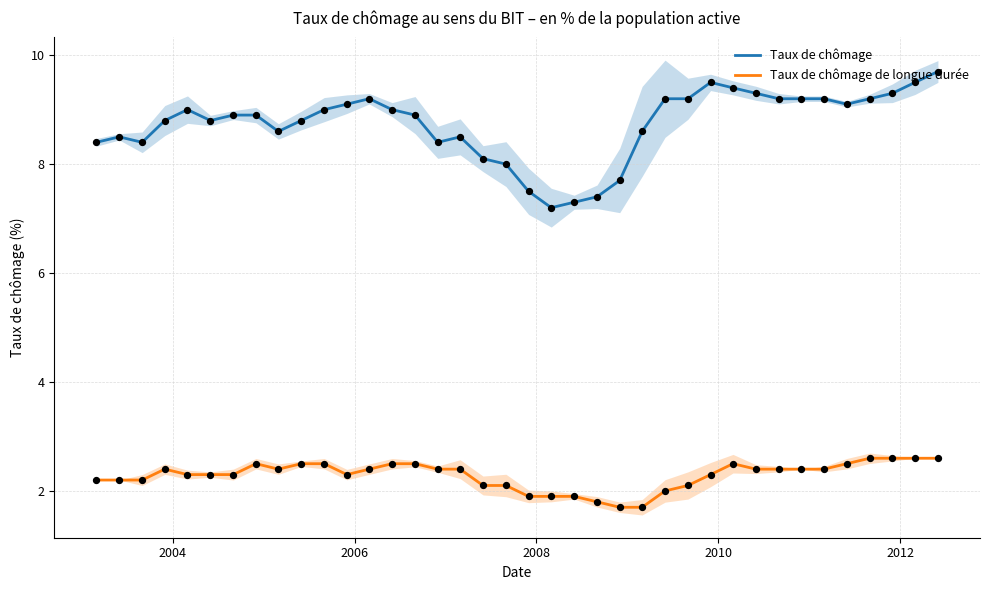

Which series contains the lowest Y value?

Taux de chômage de longue durée